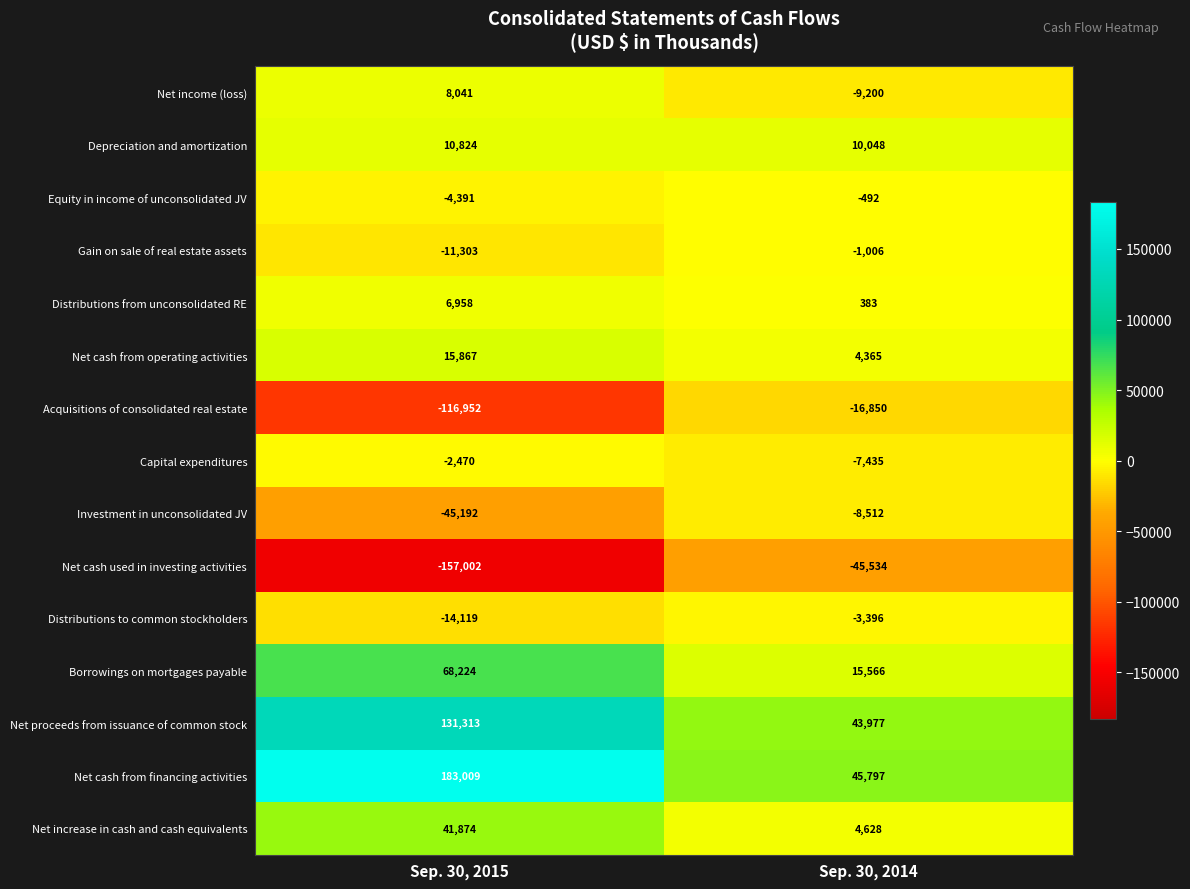

Reading left to right, extract all data points from this chart.

Net income (loss): Sep. 30, 2015=8041	Sep. 30, 2014=-9200
Depreciation and amortization: Sep. 30, 2015=10824	Sep. 30, 2014=10048
Equity in income of unconsolidated JV: Sep. 30, 2015=-4391	Sep. 30, 2014=-492
Gain on sale of real estate assets: Sep. 30, 2015=-11303	Sep. 30, 2014=-1006
Distributions from unconsolidated RE: Sep. 30, 2015=6958	Sep. 30, 2014=383
Net cash from operating activities: Sep. 30, 2015=15867	Sep. 30, 2014=4365
Acquisitions of consolidated real estate: Sep. 30, 2015=-116952	Sep. 30, 2014=-16850
Capital expenditures: Sep. 30, 2015=-2470	Sep. 30, 2014=-7435
Investment in unconsolidated JV: Sep. 30, 2015=-45192	Sep. 30, 2014=-8512
Net cash used in investing activities: Sep. 30, 2015=-157002	Sep. 30, 2014=-45534
Distributions to common stockholders: Sep. 30, 2015=-14119	Sep. 30, 2014=-3396
Borrowings on mortgages payable: Sep. 30, 2015=68224	Sep. 30, 2014=15566
Net proceeds from issuance of common stock: Sep. 30, 2015=131313	Sep. 30, 2014=43977
Net cash from financing activities: Sep. 30, 2015=183009	Sep. 30, 2014=45797
Net increase in cash and cash equivalents: Sep. 30, 2015=41874	Sep. 30, 2014=4628